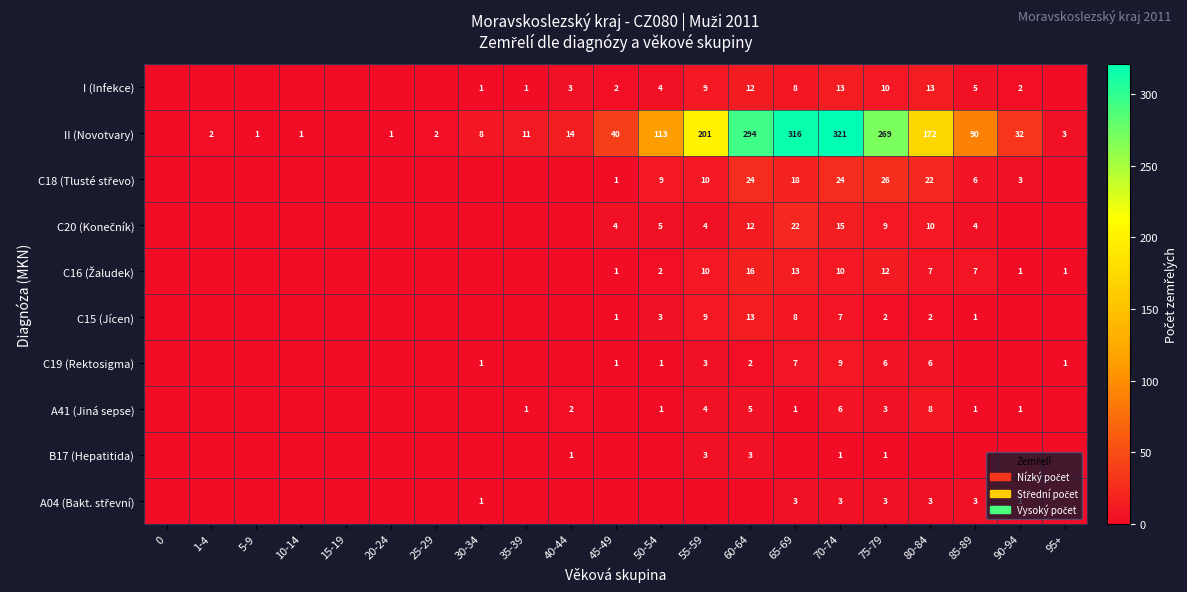

What is the sum of the C15 (Jícen) values at 55-59 and 75-79?

11